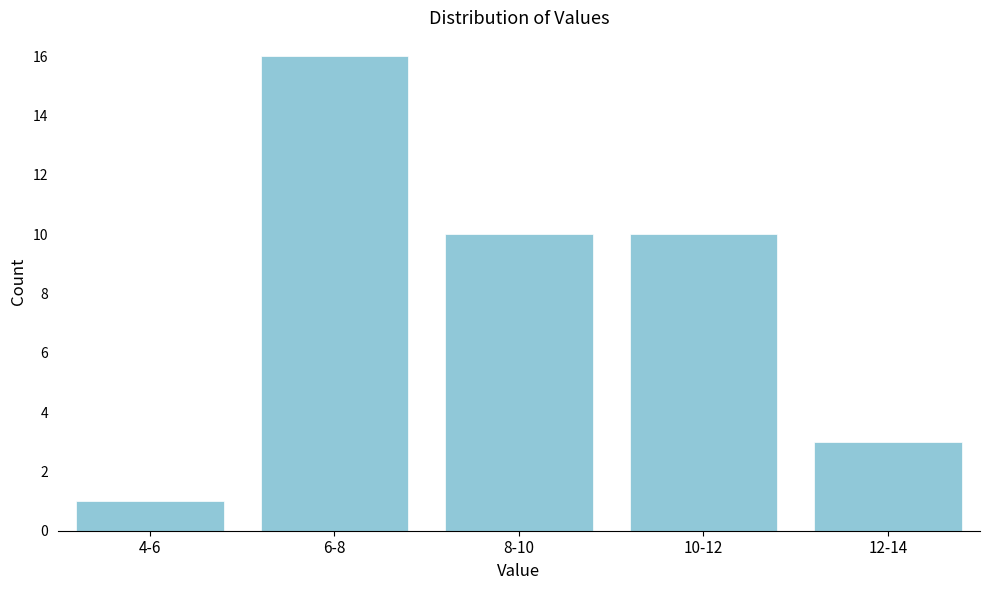

Reading left to right, transcribe all the data shown in this chart.

4-6=1	6-8=16	8-10=10	10-12=10	12-14=3